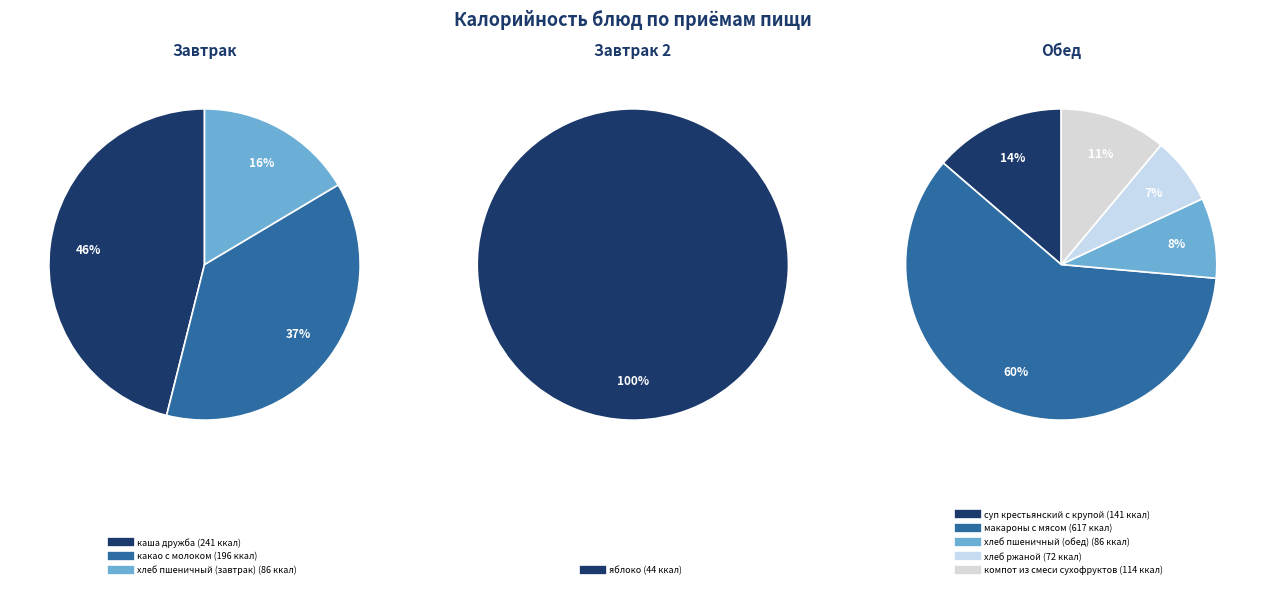

How many slices are in this pie chart?

9